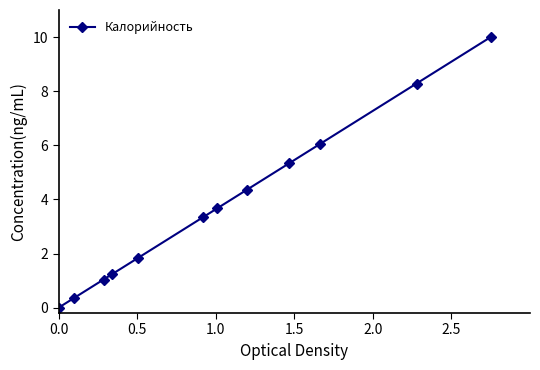

What is the value of the 9th point from the left?

5.3